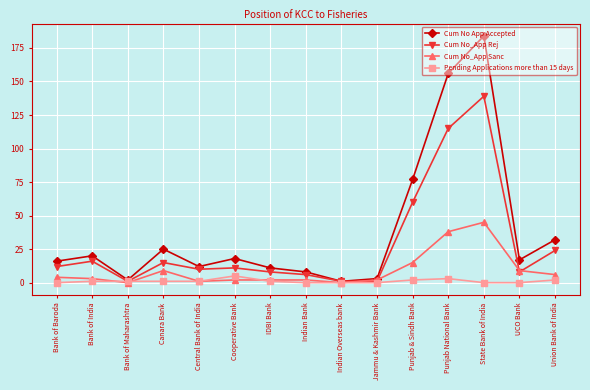

What is the total value across all series at Bank of India?

40